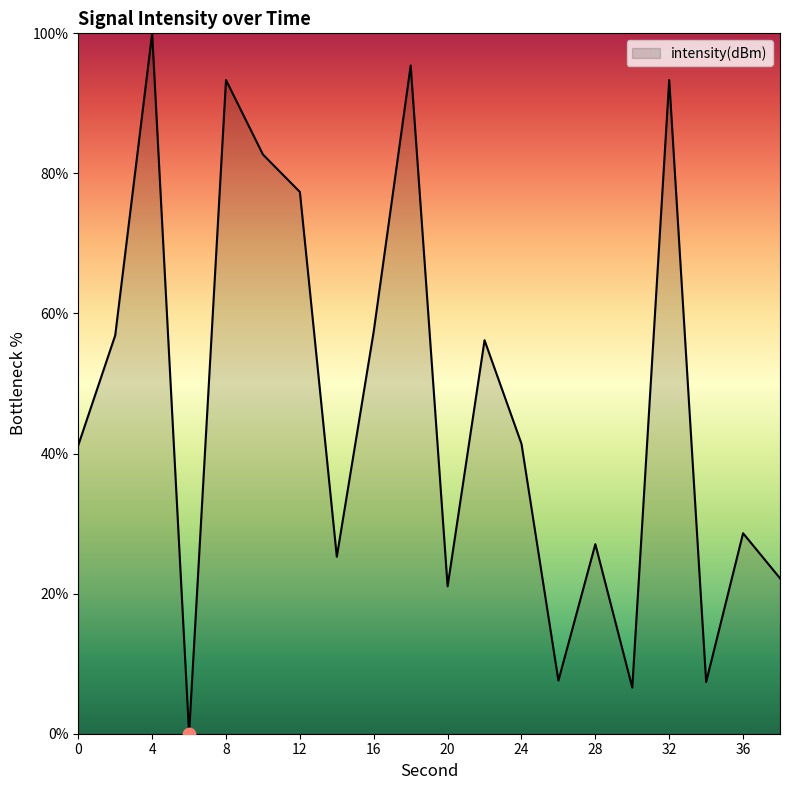

What is the maximum value shown in the chart?

100.0